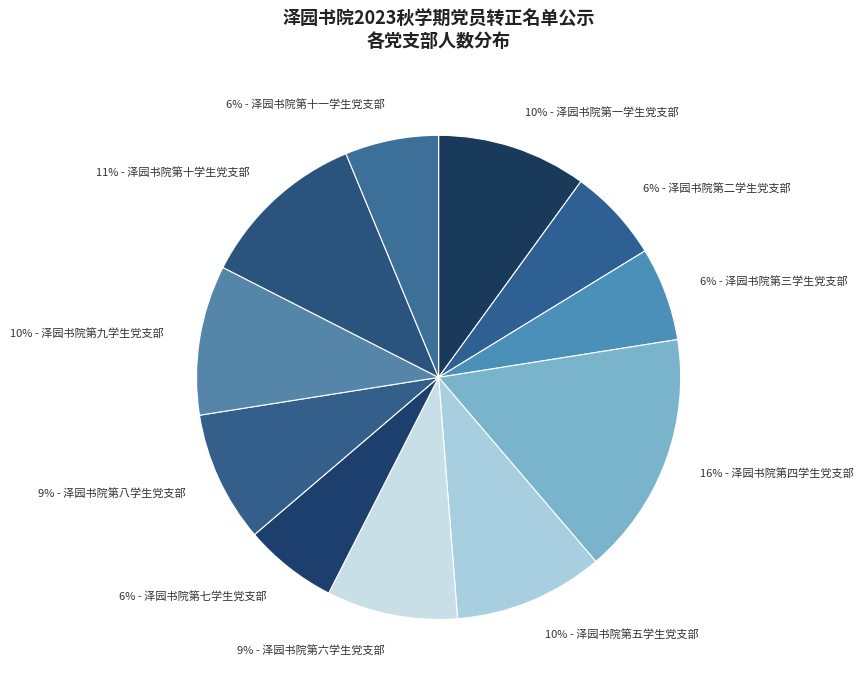

Approximately how many times larger is the value at 6% - 泽园书院第三学生党支部 compared to 10% - 泽园书院第五学生党支部?

0.6